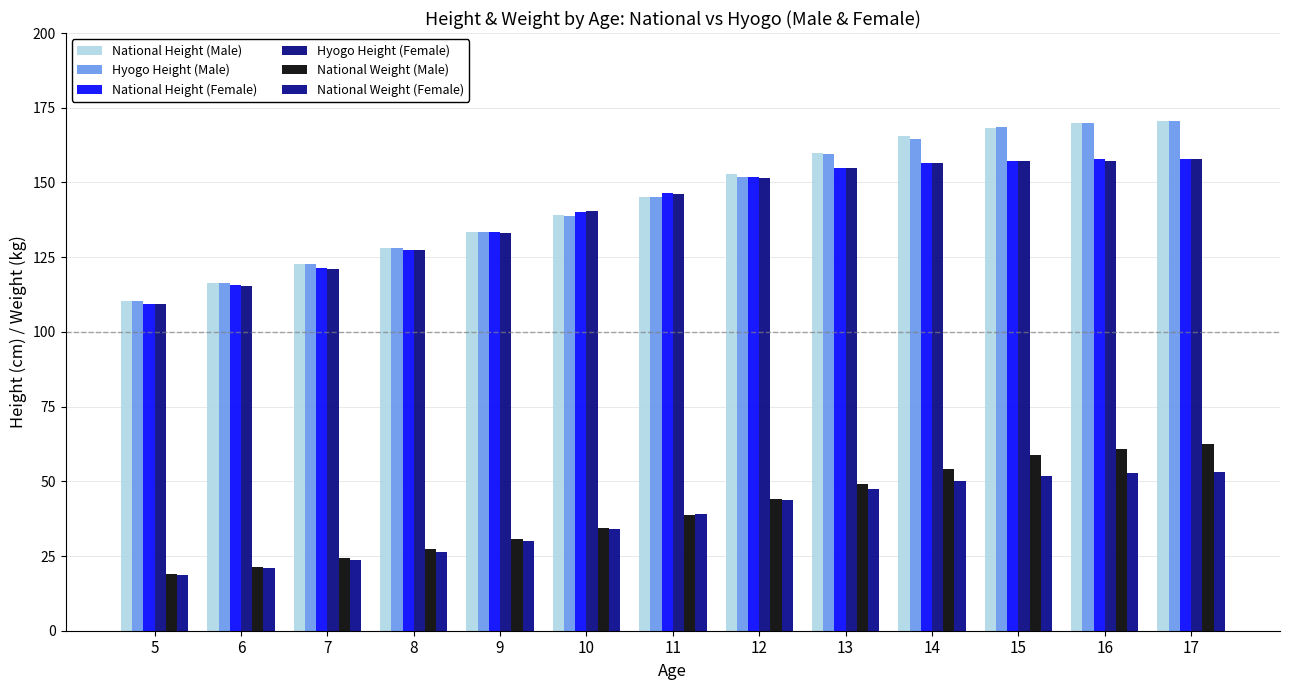

Rank the categories by Hyogo Height (Female) value from highest to lowest.

17, 15, 16, 14, 13, 12, 11, 10, 9, 8, 7, 6, 5